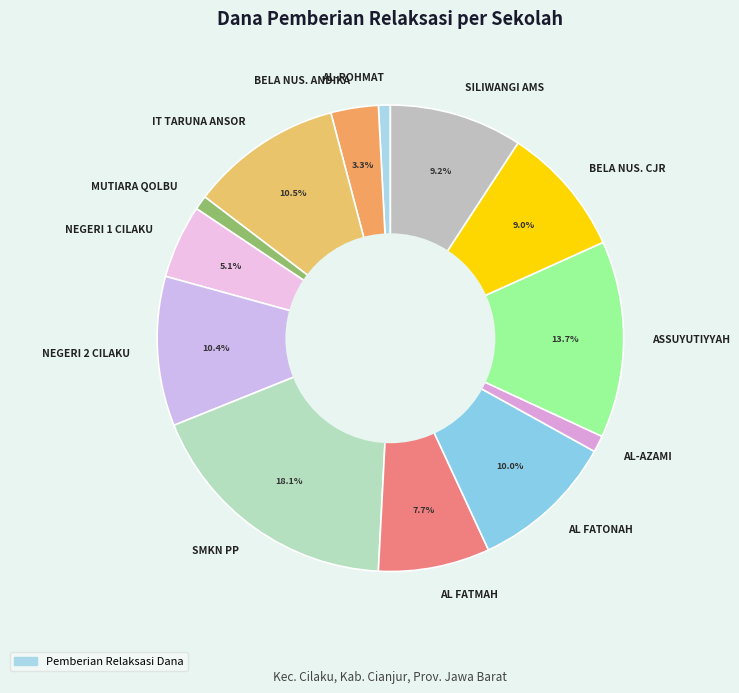

Is there a majority slice in this chart?

No